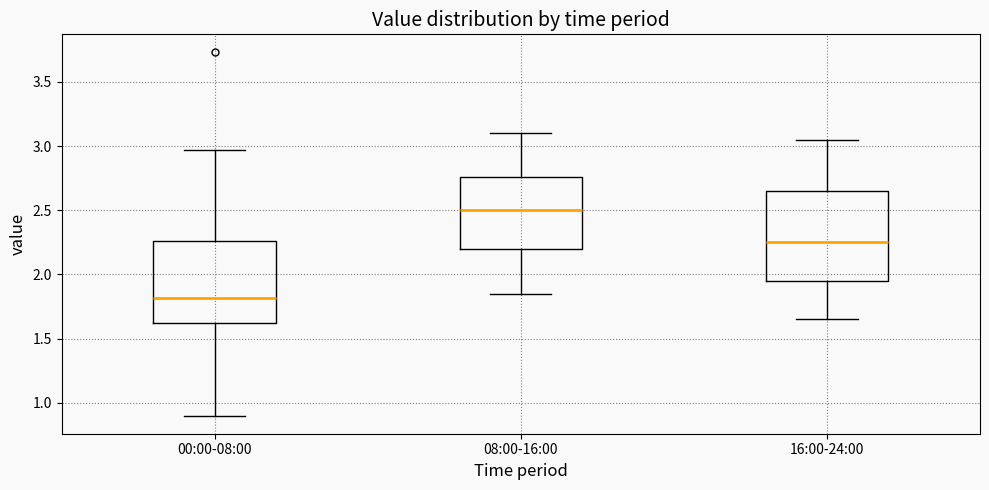

Which box has the lowest median line?

00:00-08:00